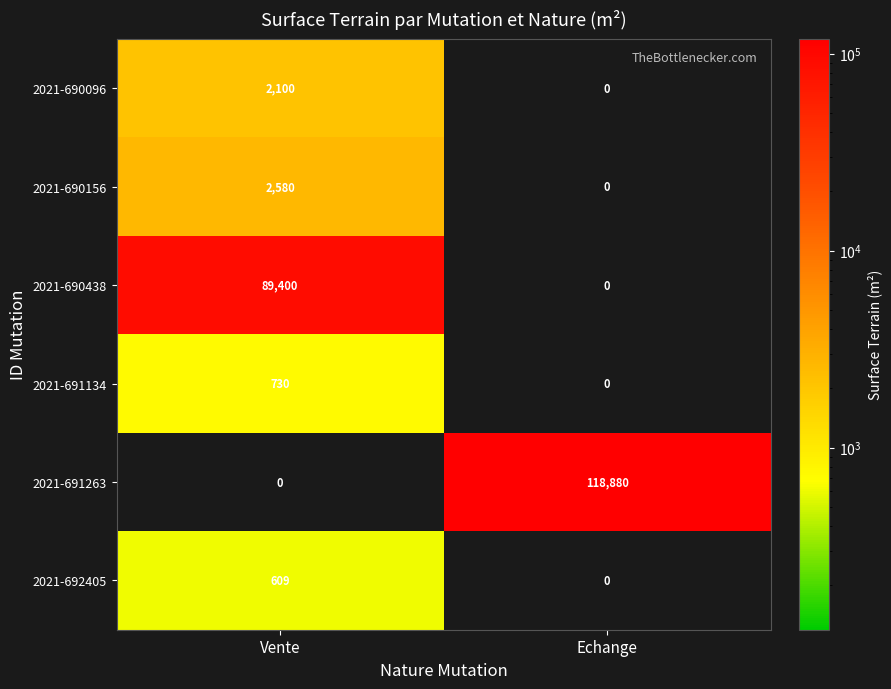

Read the 2021-692405 value at Vente.

609